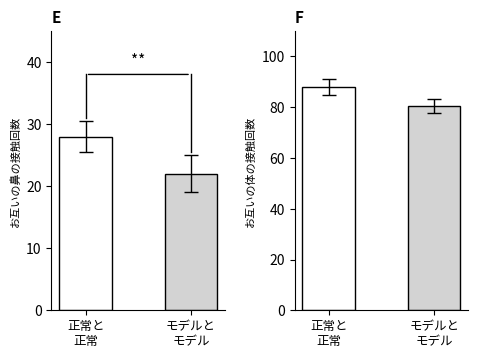

Read the value at モデルと
モデル.

80.4